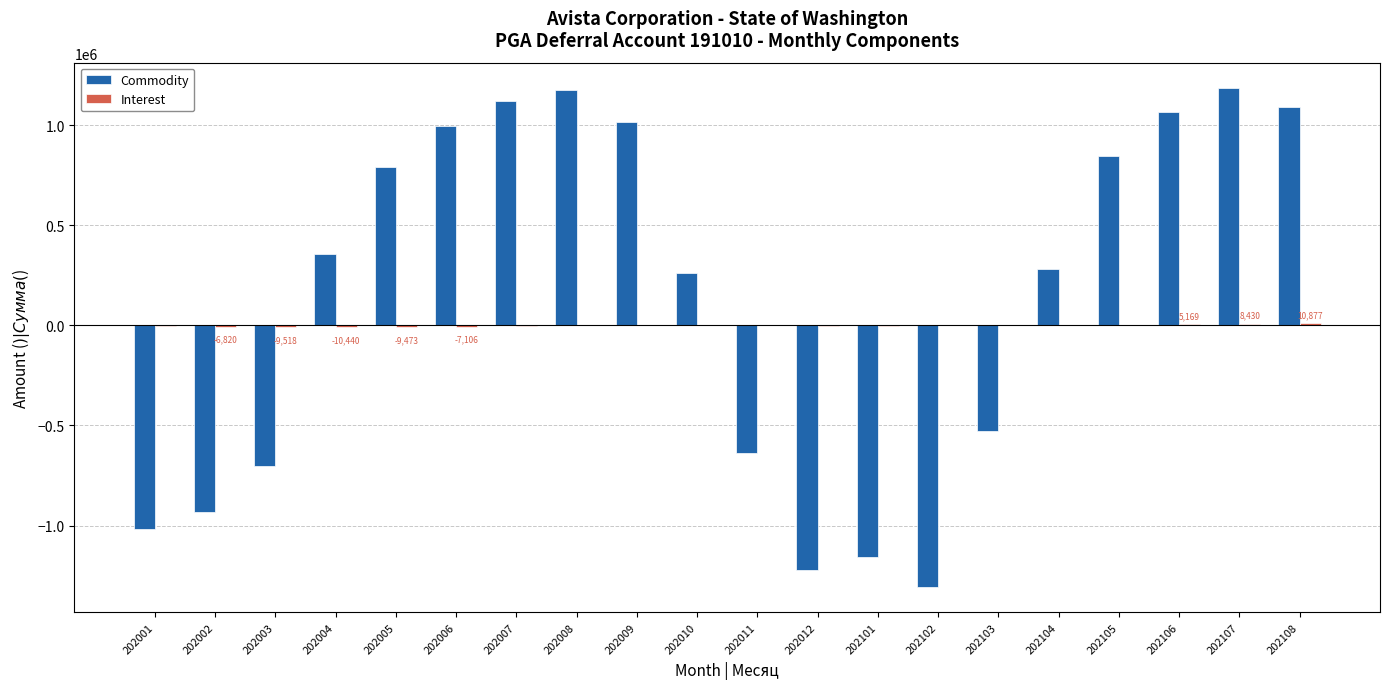

Are the bars grouped side by side (vs. stacked)?

Yes